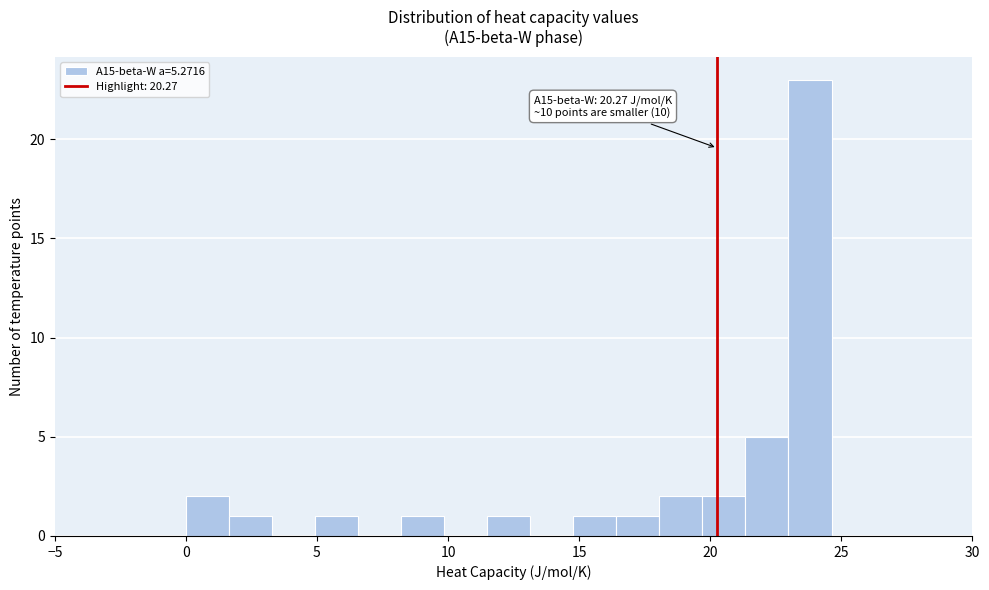

Around what value on the x-axis is the tallest bar? Give the approximate position of its centre, as read against the axis.

24.0